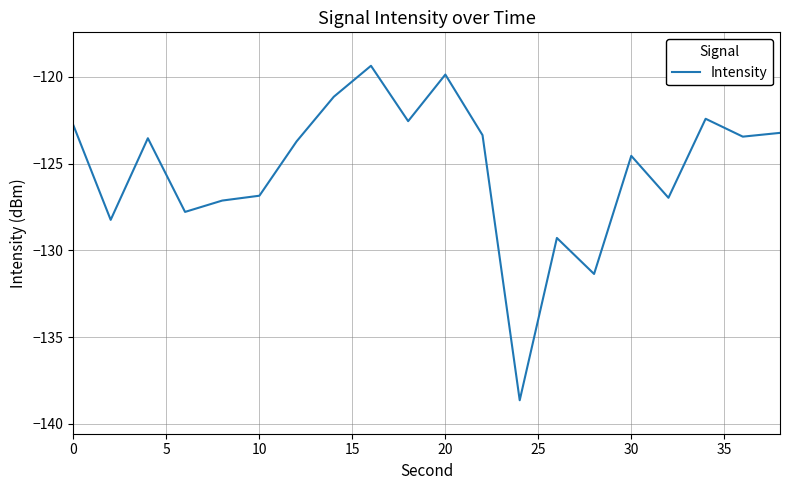

What is the smallest value displayed?

-138.6